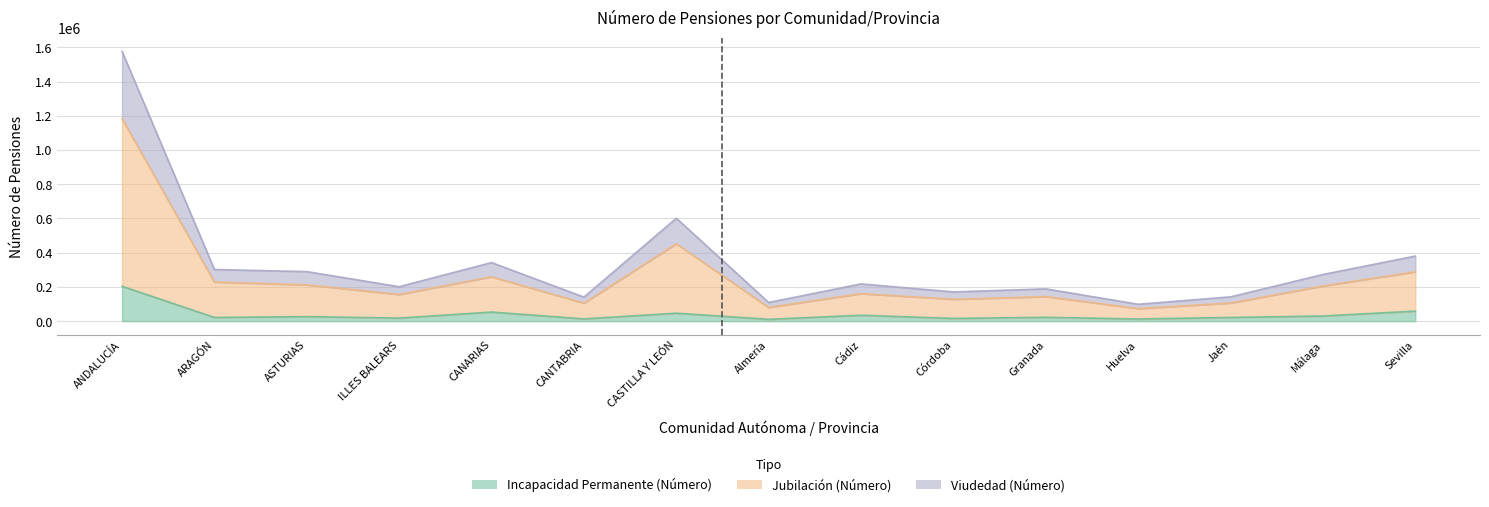

At which category does Incapacidad Permanente (Número) reach its first local valley?

ARAGÓN